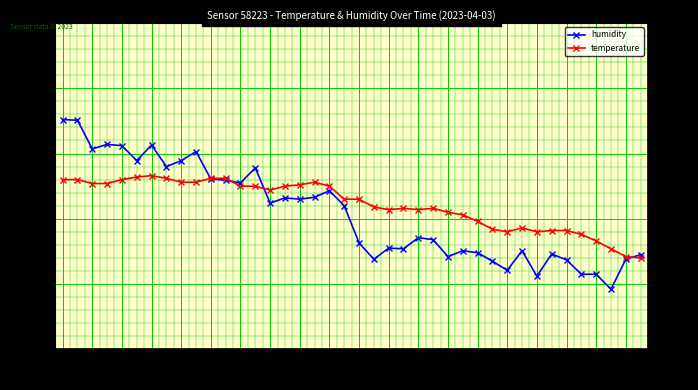

What is the minimum value for humidity?

68.9